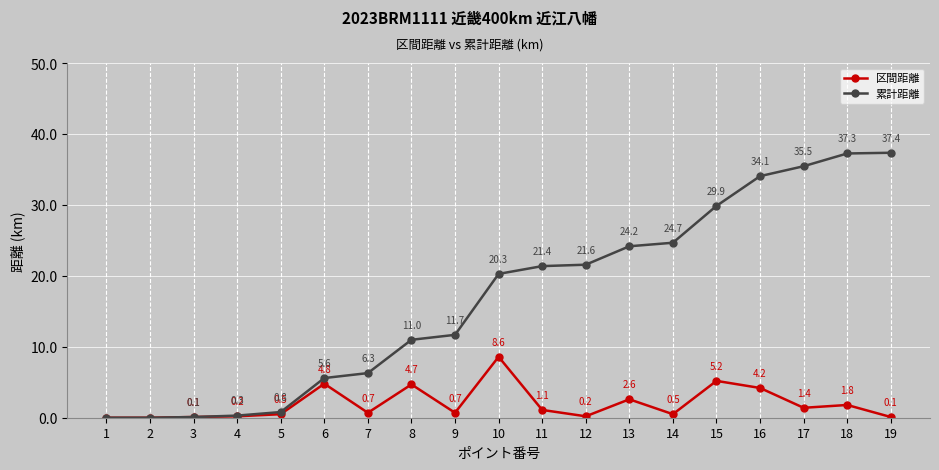

The value of 累計距離 at 1 is 0.0. True or false?

True